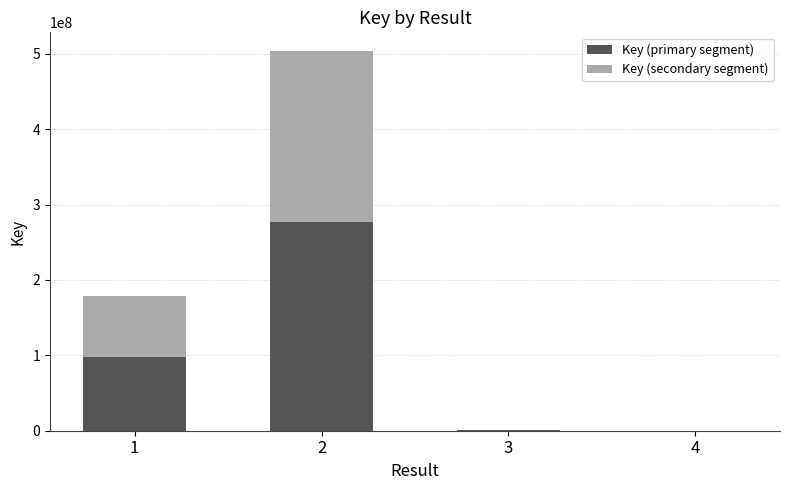

What is the sum of the Key (primary segment) values at 1 and 2?

374944919.8